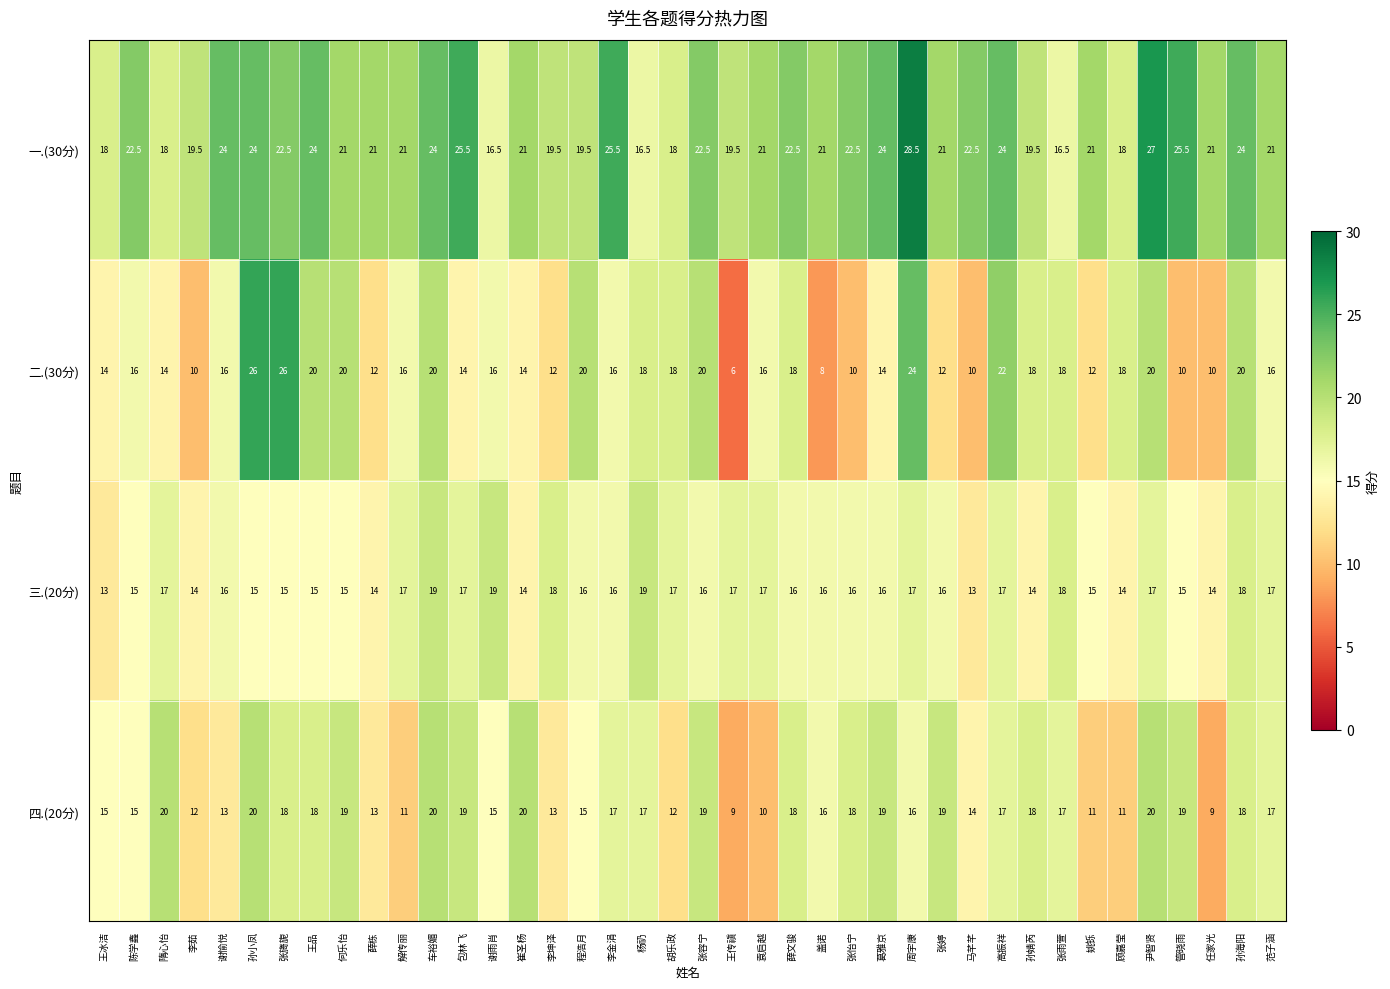

At which category does the chart reach its minimum across all series?

王传禛